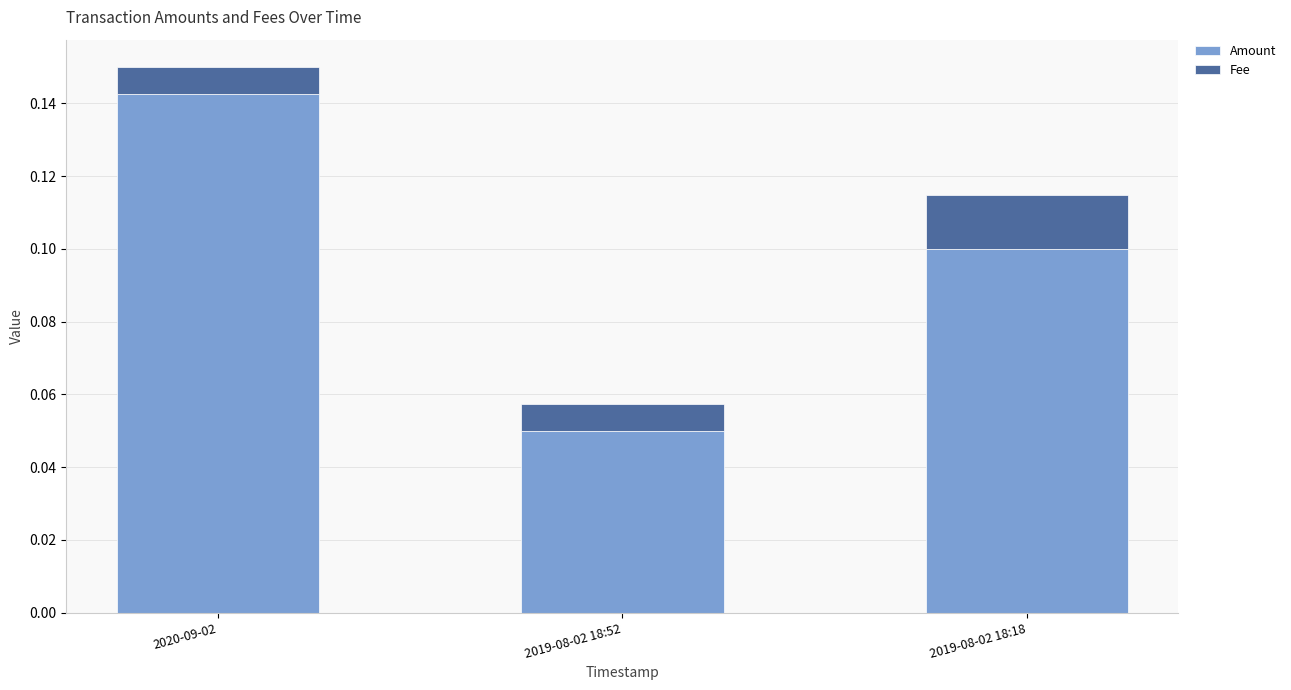

Count the Amount values in the range 0 to 1.

3